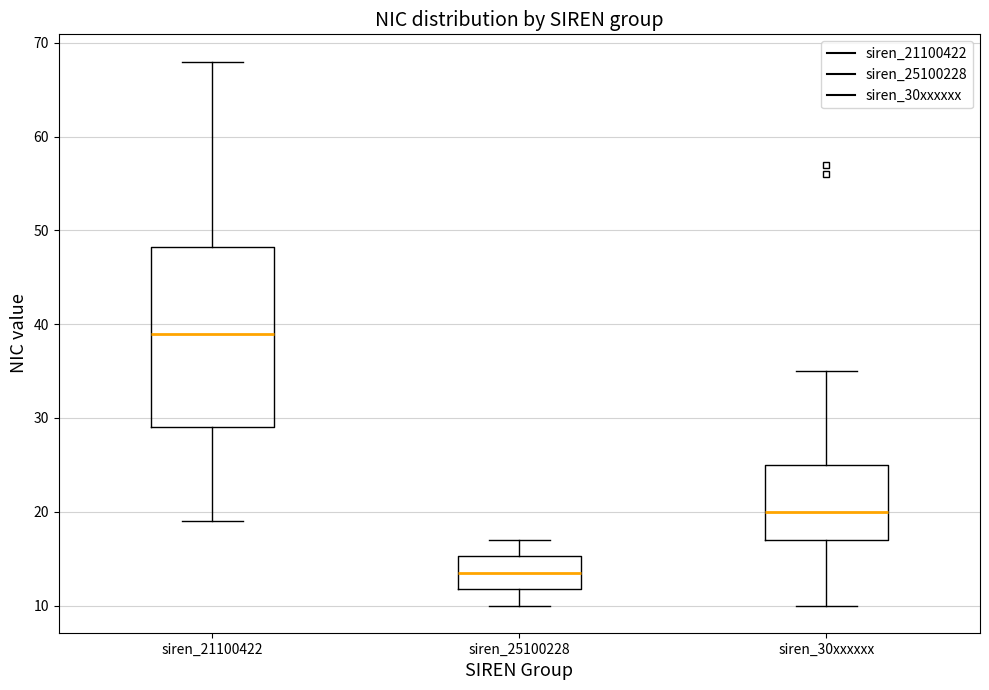

Where is the lower edge of the box for siren_30xxxxxx on the y-axis? The values are not printed on the chart, so give them approximately, as read against the axis.

17